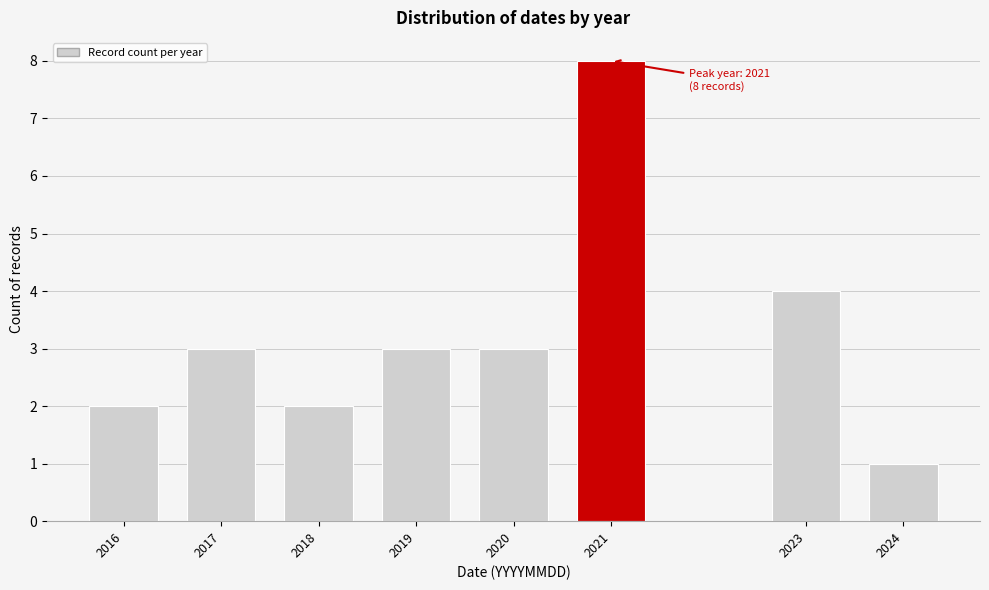

Reading left to right, transcribe all the data shown in this chart.

2	3	2	3	3	8	4	1